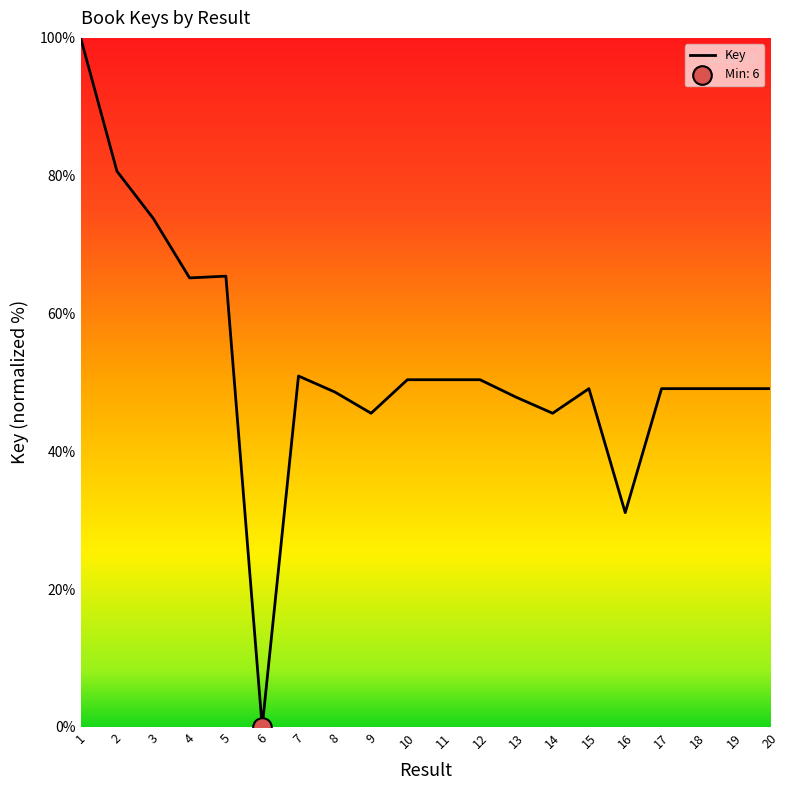

Between 7 and 19, which is larger?

7